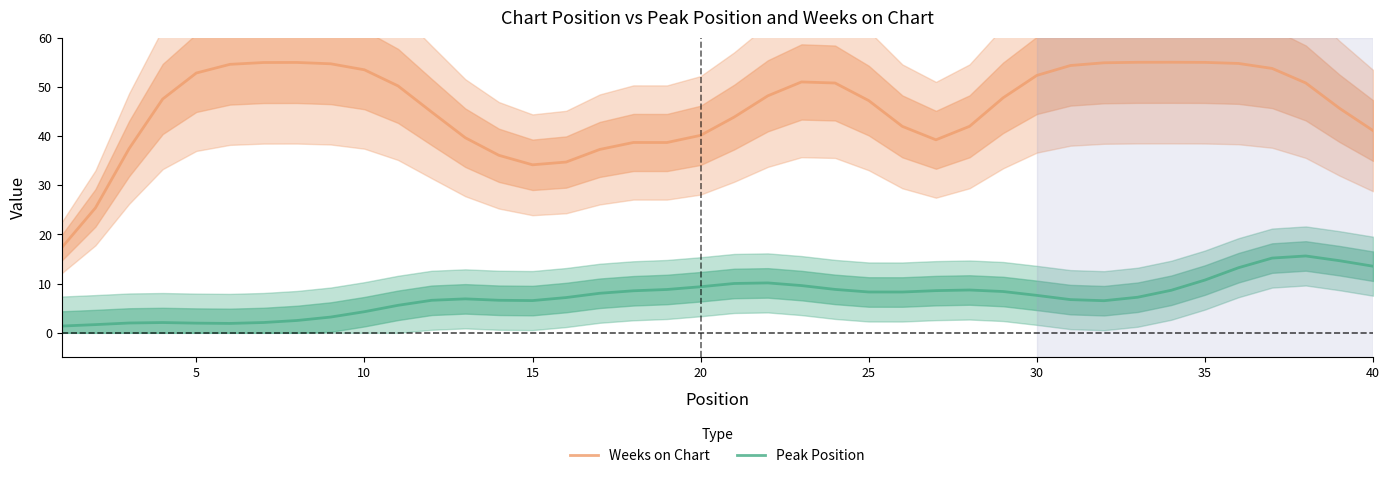

True or false: Peak Position and Weeks on Chart intersect in this chart.

False